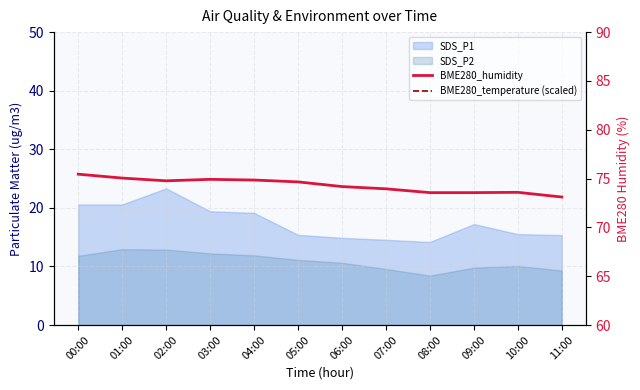

True or false: BME280_humidity and BME280_temperature (scaled) intersect in this chart.

False